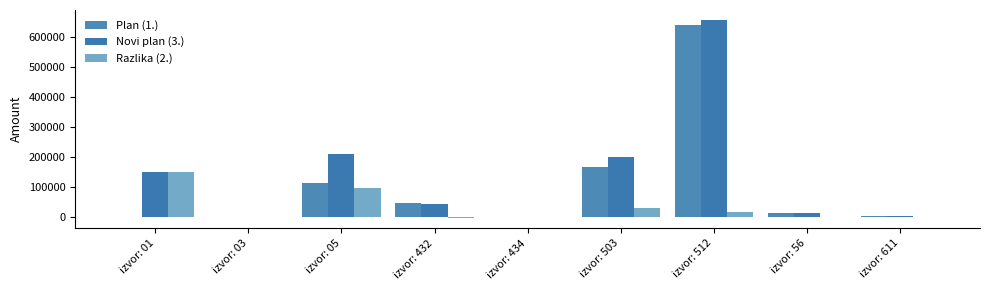

What is the smallest value displayed?

-4267.4